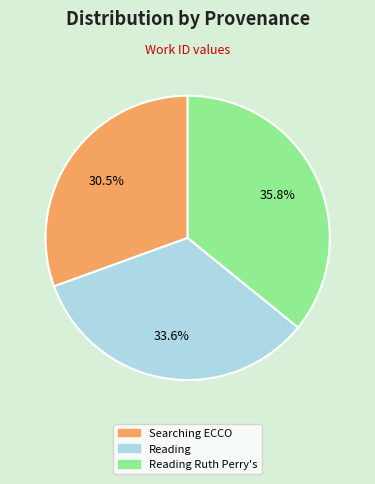

Is there a majority slice in this chart?

No